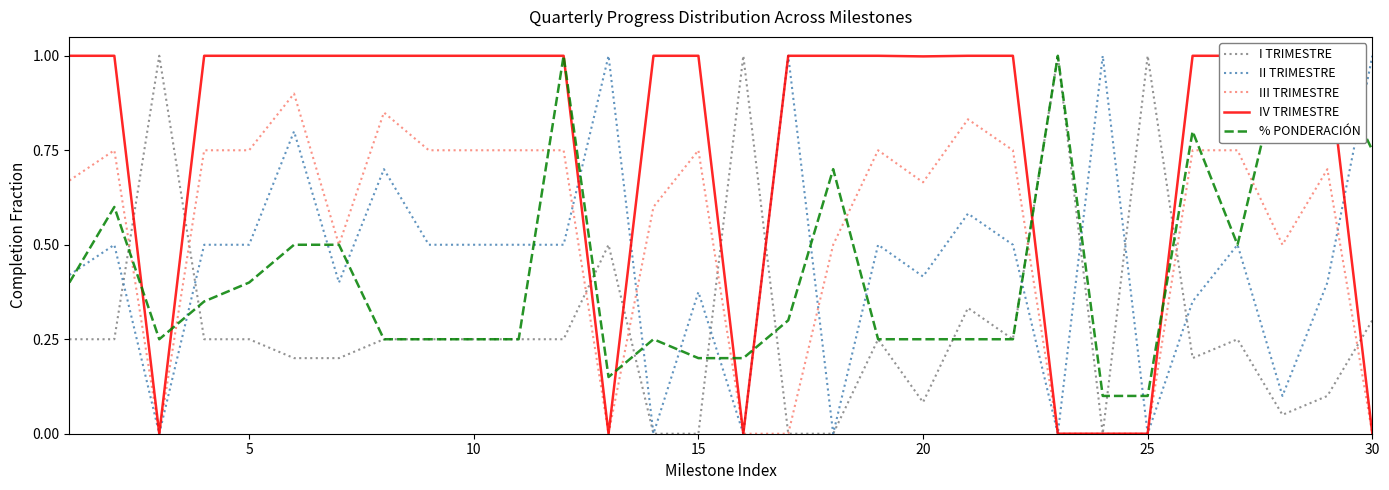

Is it true that III TRIMESTRE equals 0.0 at 30?

True